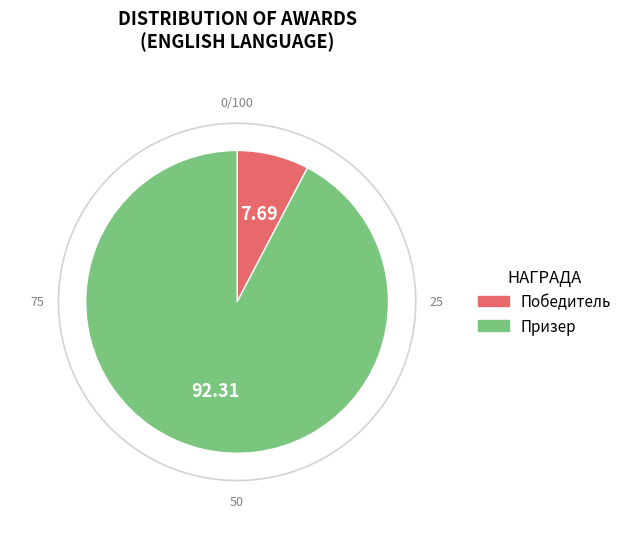

The Призер slice represents 92% of the pie. True or false?

True